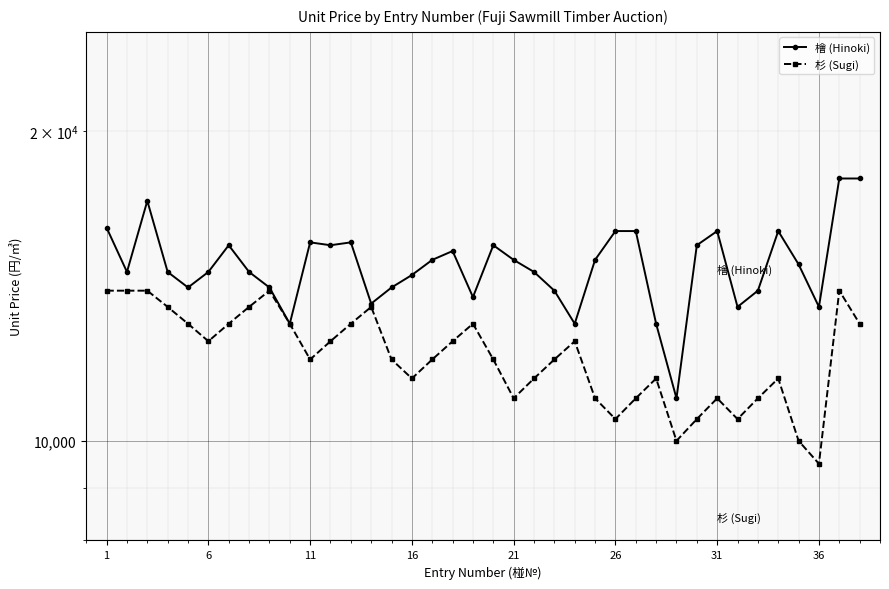

Which series has the largest range (max minus min)?

檜 (Hinoki)